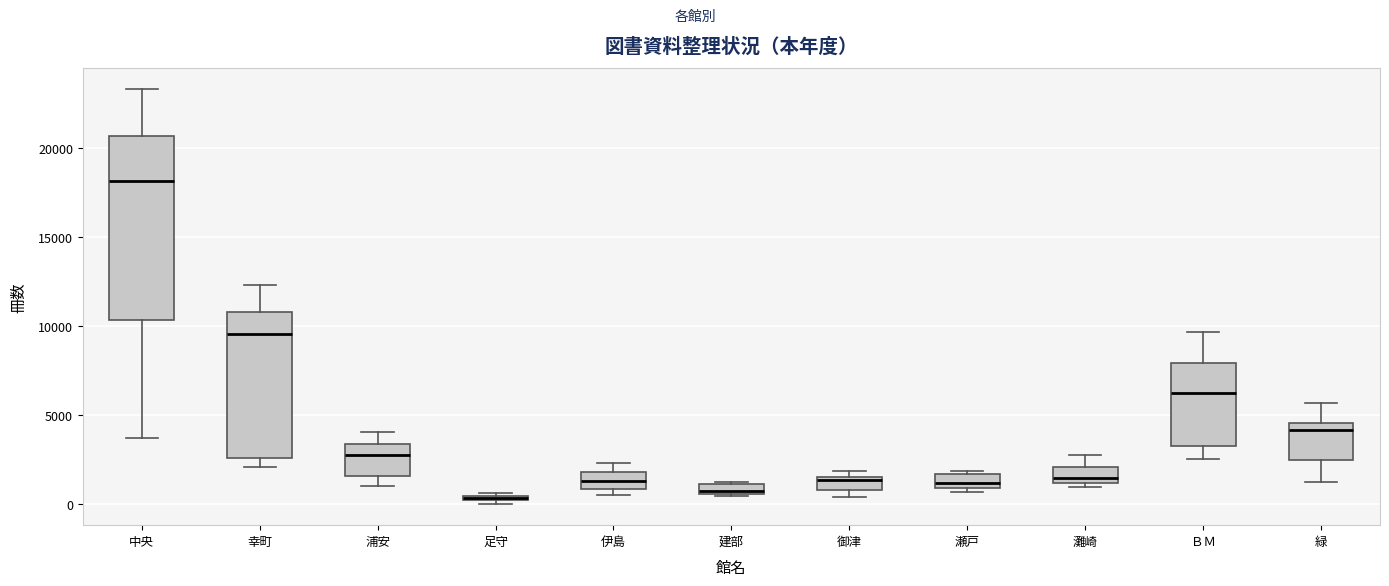

Comparing the boxes themselves (not the whiskers), which one is the tallest?

中央